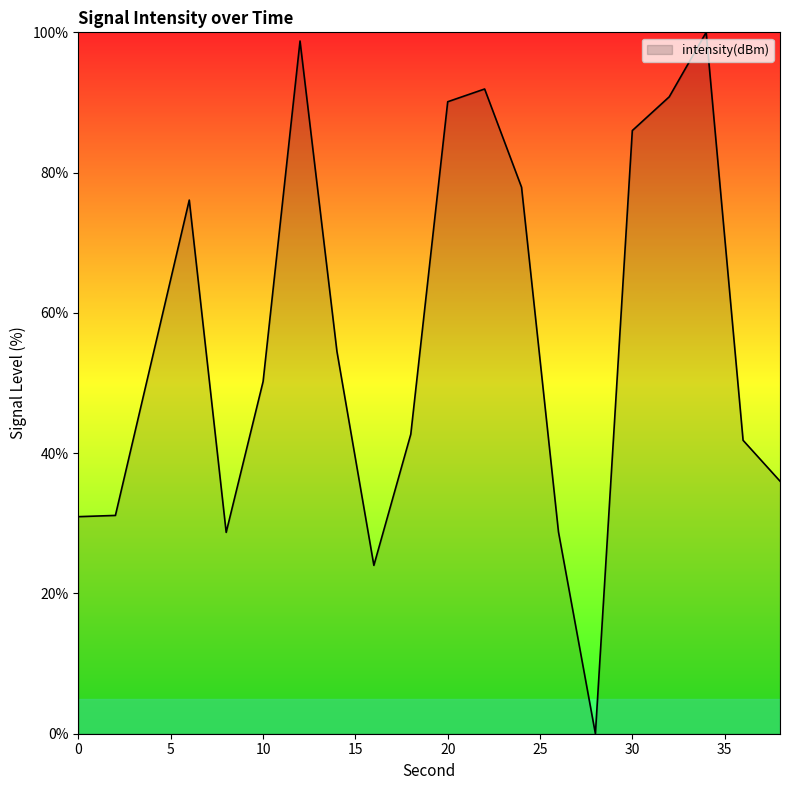

What is the difference between the maximum and minimum values?

100.0